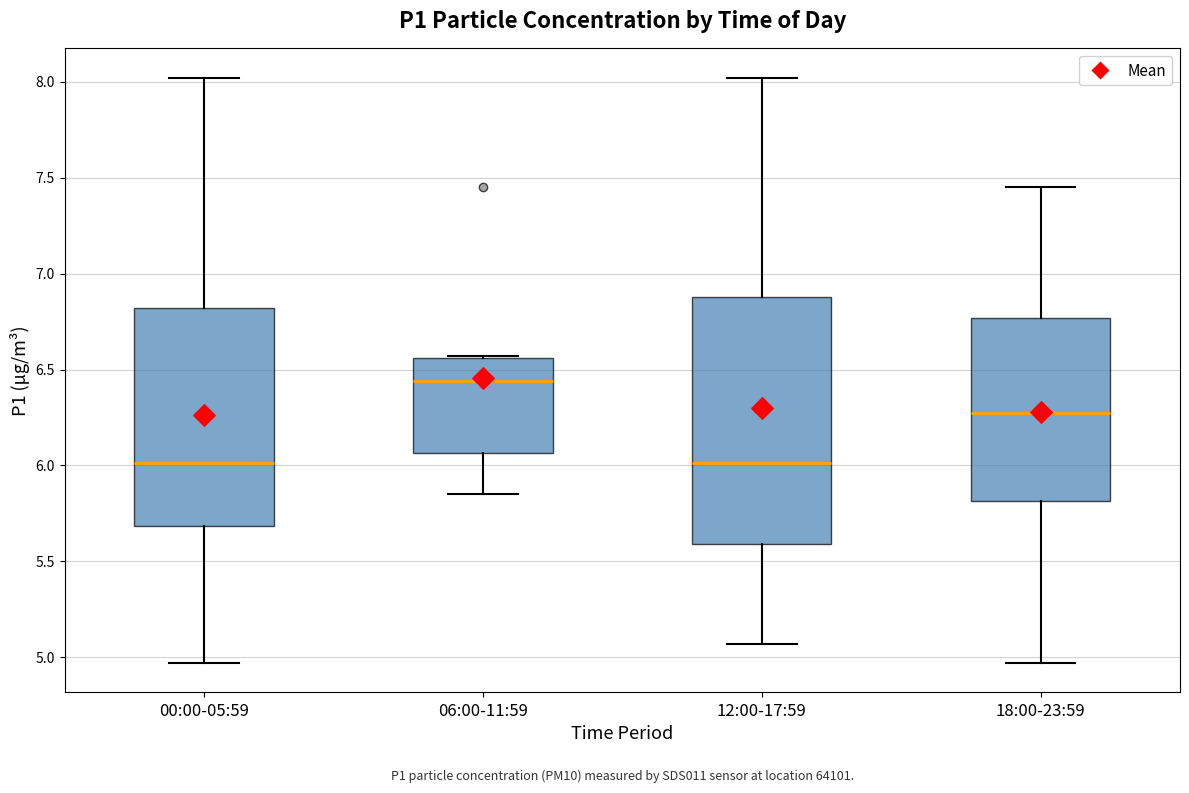

Which box's median line is the highest?

06:00-11:59